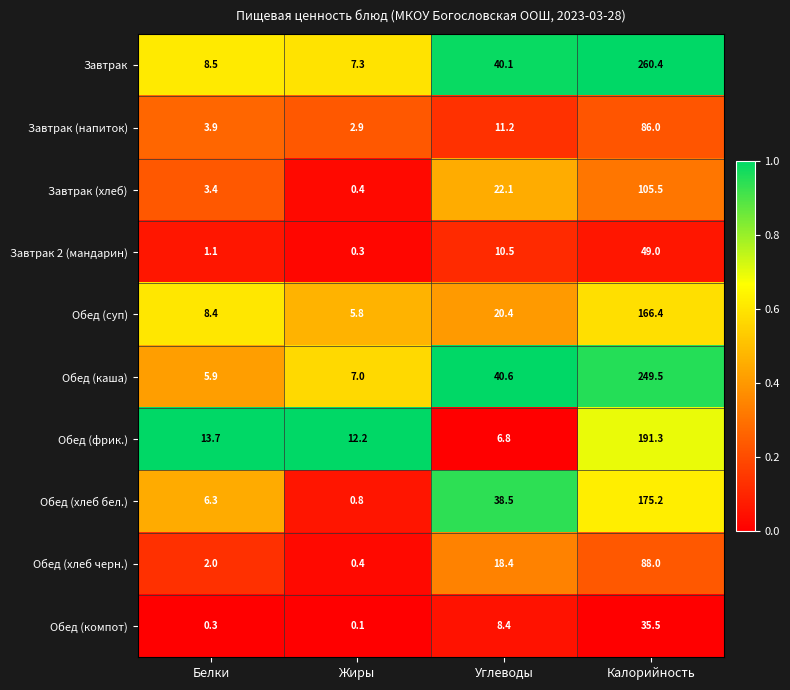

What is the average value of the Обед (компот) series?

11.1